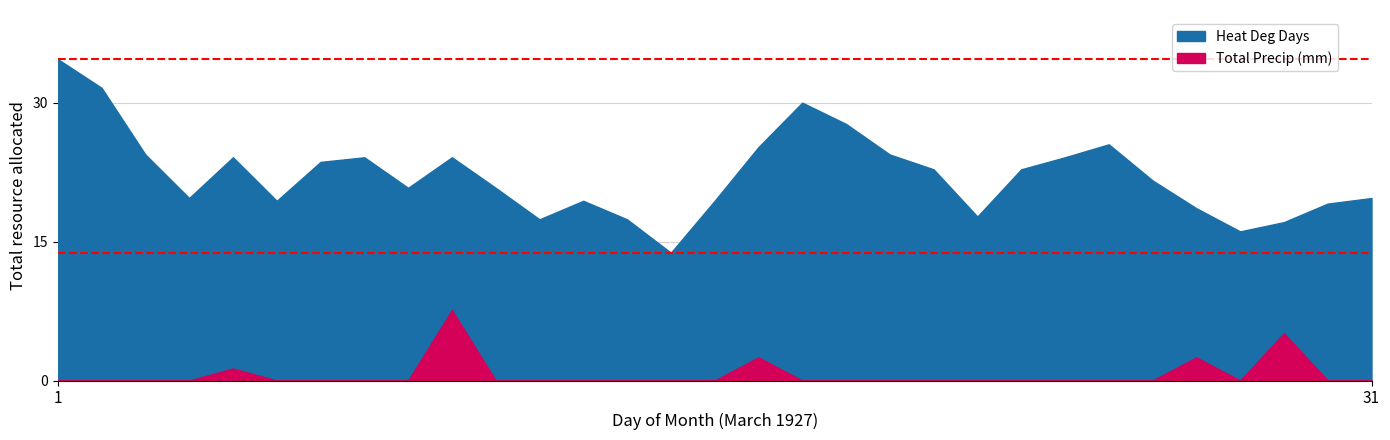

Which label corresponds to the smallest value in the chart?

1